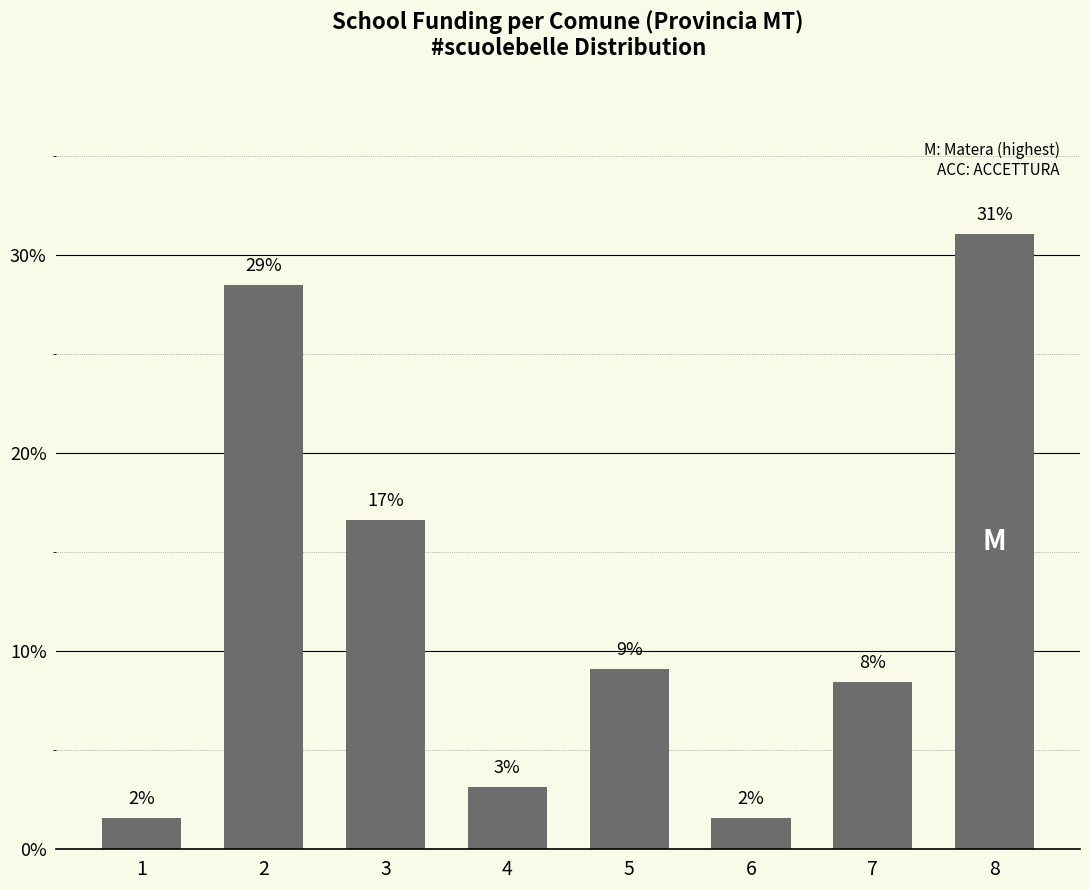

Are the bars horizontal?

No